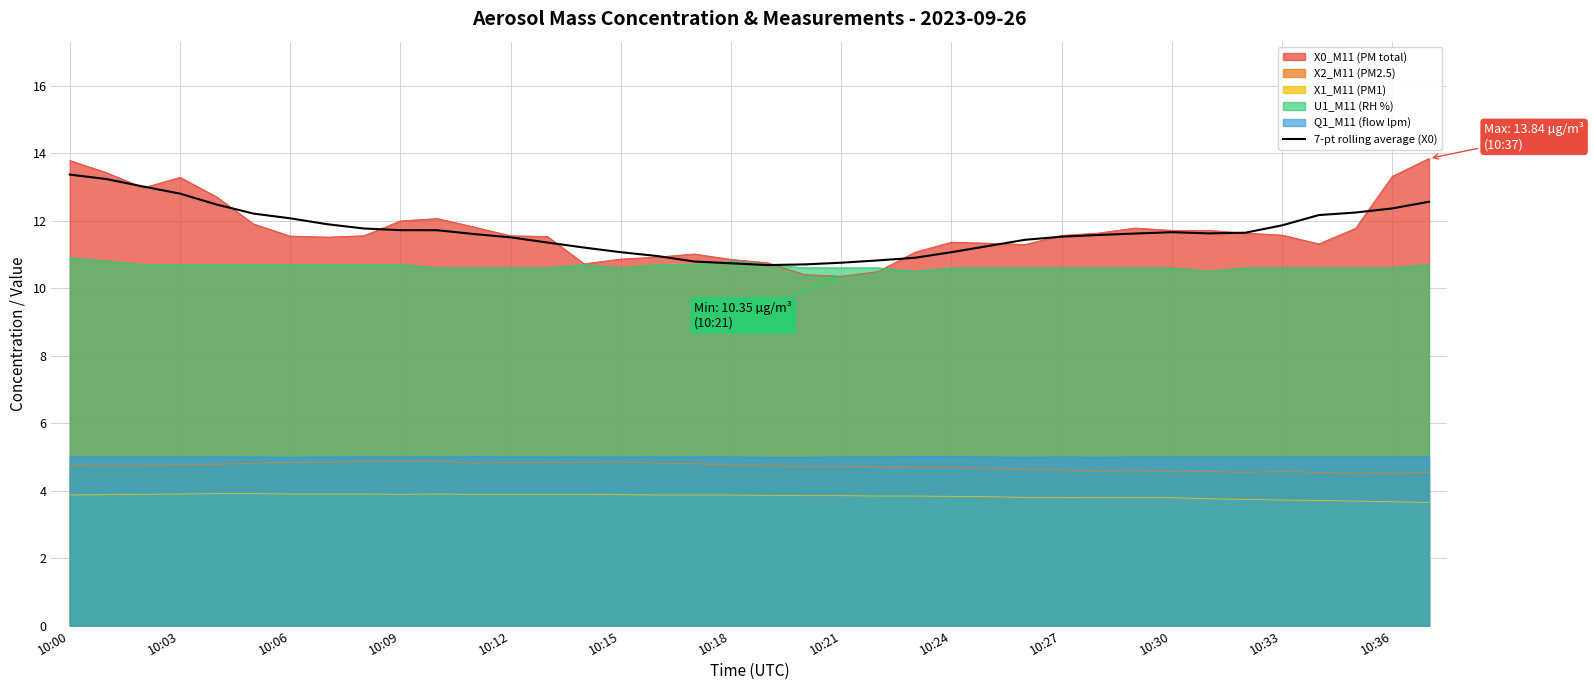

True or false: X1_M11 (PM1) and X0_M11 (PM total) cross at least once.

False